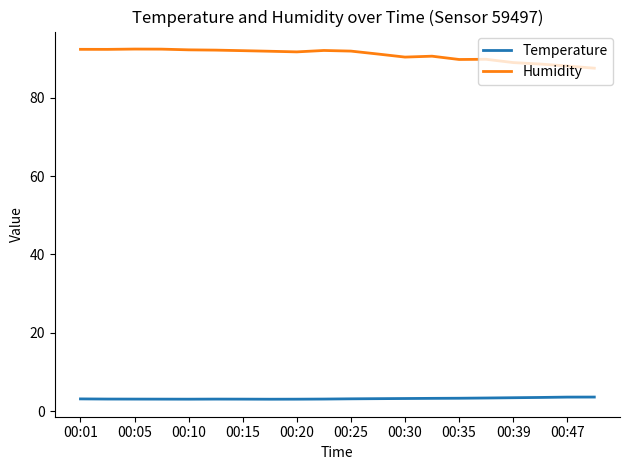

What is the highest value of the Humidity series?

92.4